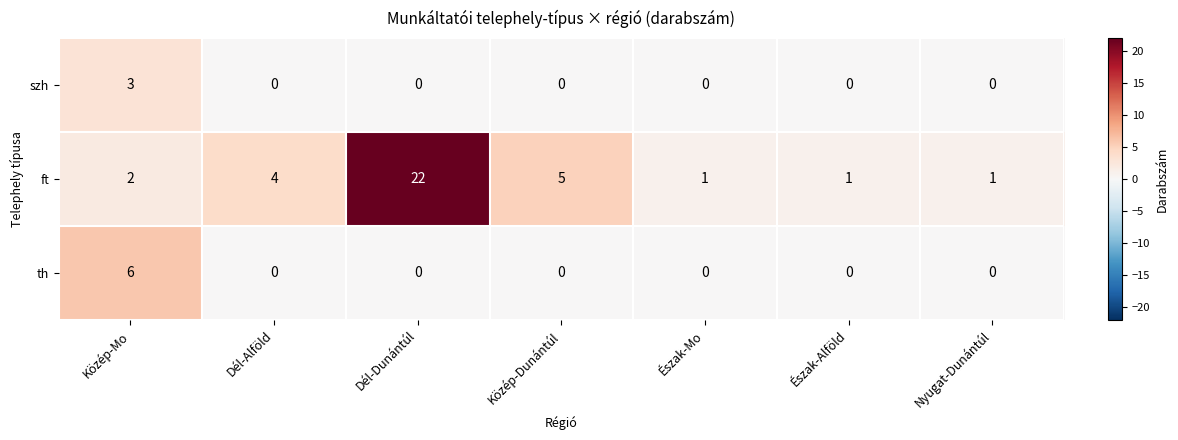

True or false: th has a value of 2 at Észak-Alföld.

False